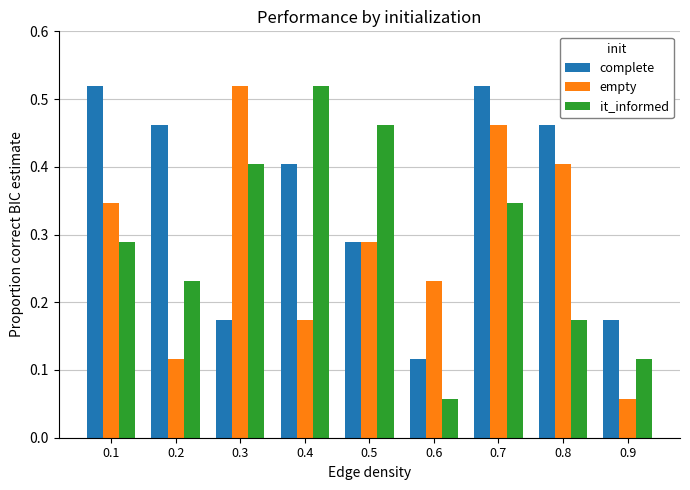

Between 0.5 and 0.6, which series saw the biggest shift?

it_informed